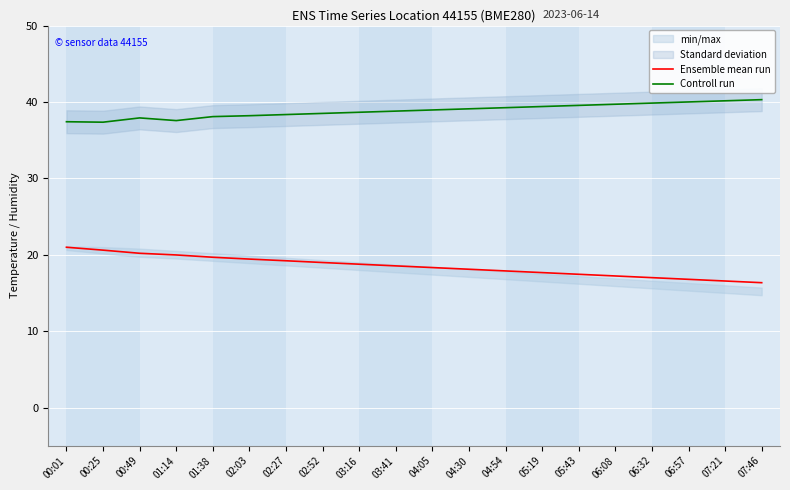

Reading left to right, what are all the values shown in this chart?

Ensemble mean run: 21.0	20.6	20.2	20.0	19.7	19.4	19.2	19.0	18.8	18.5	18.3	18.1	17.9	17.7	17.4	17.2	17.0	16.8	16.6	16.3
Controll run: 37.4	37.4	37.9	37.6	38.1	38.2	38.4	38.5	38.6	38.8	39.0	39.1	39.2	39.4	39.5	39.7	39.9	40.0	40.1	40.3